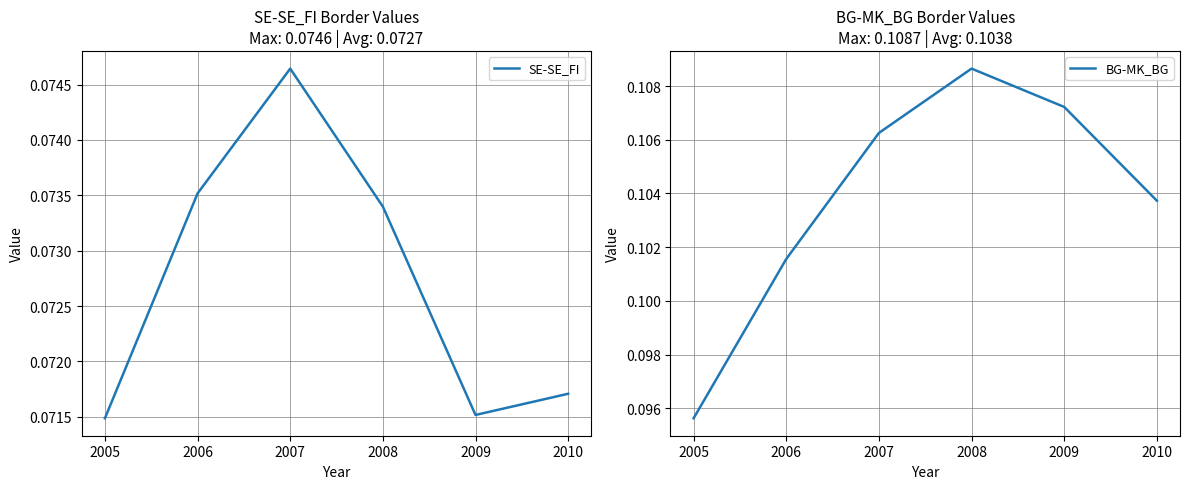

Which series has the largest range (max minus min)?

BG-MK_BG